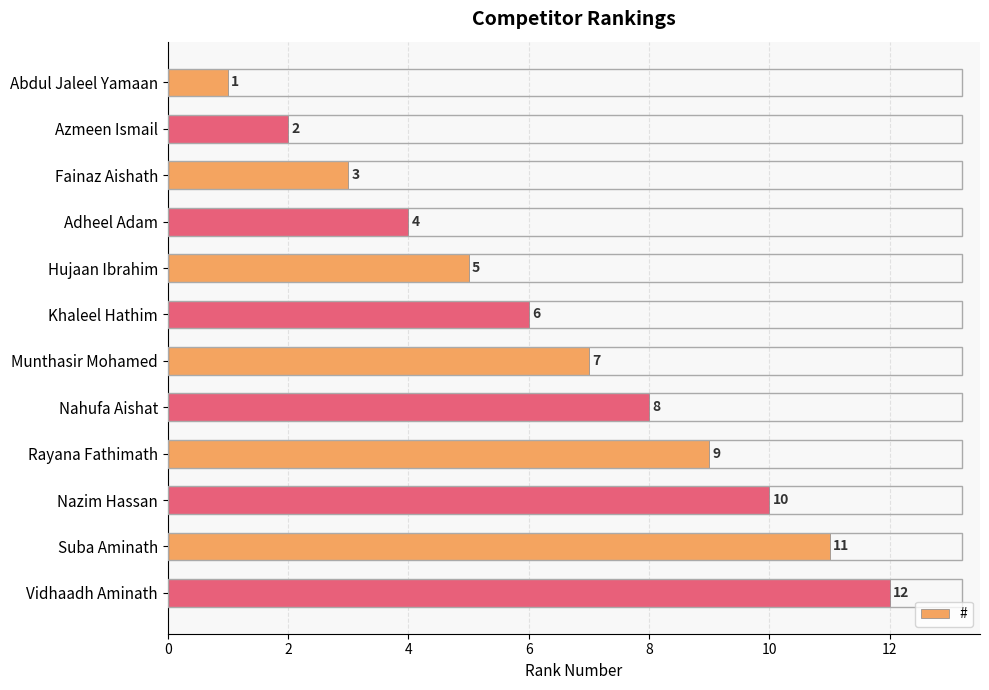

What is the difference between the second highest and second lowest values?

9